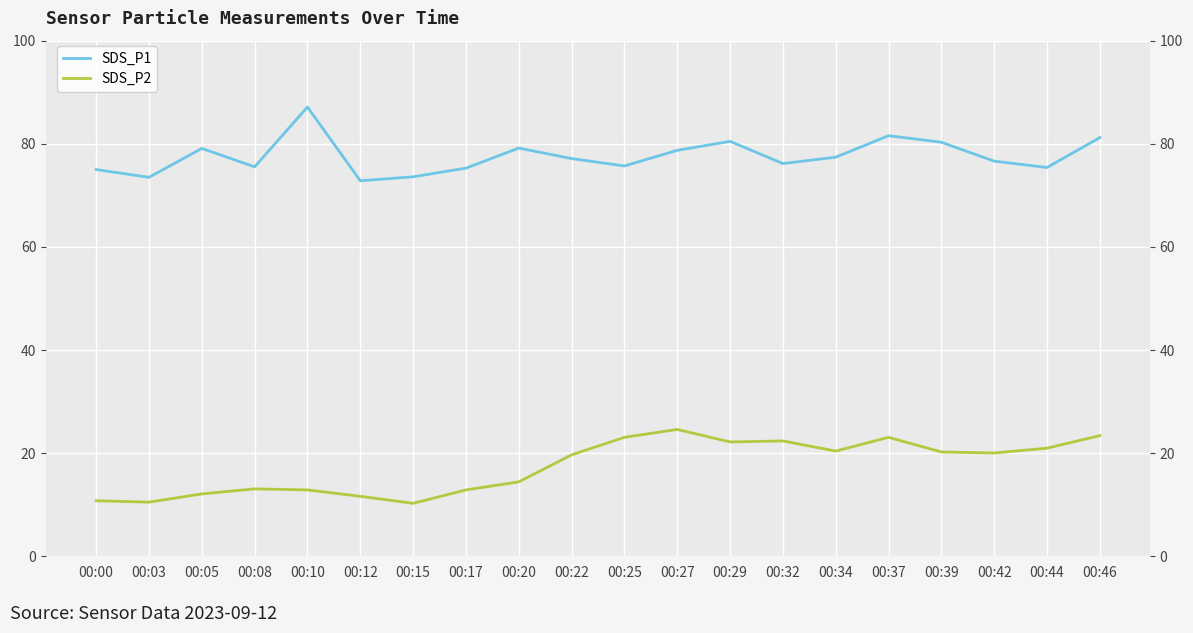

What is the value of the SDS_P2 point at the 19th from the left?

21.0